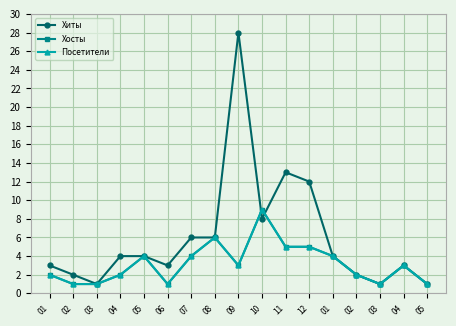

The value of Хиты at 11 is 13. True or false?

True